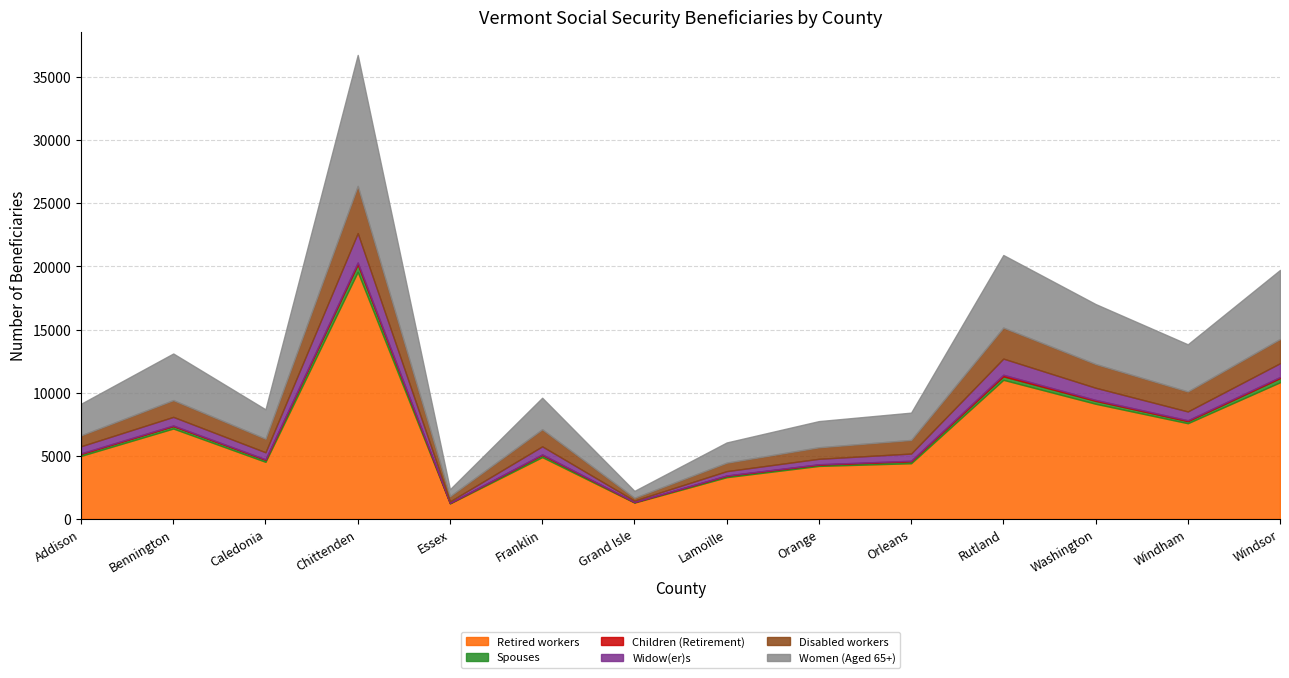

What are all the series names shown in the legend?

Retired workers, Spouses, Children (Retirement), Widow(er)s, Disabled workers, Women (Aged 65+)